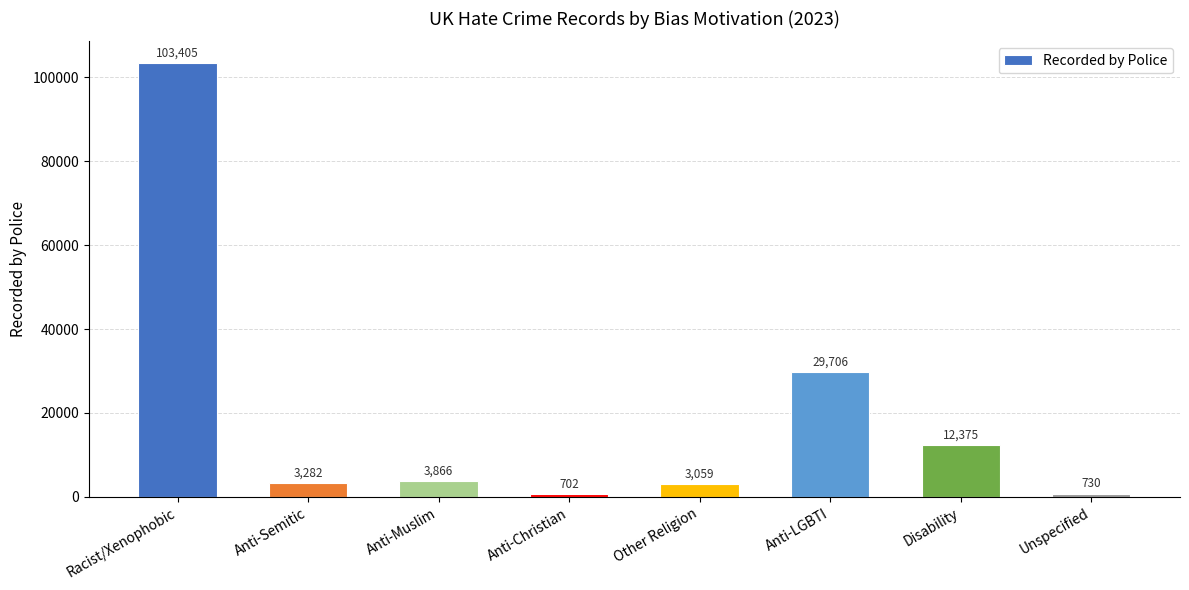

List the labels in order of value, smallest first.

Anti-Christian, Unspecified, Other Religion, Anti-Semitic, Anti-Muslim, Disability, Anti-LGBTI, Racist/Xenophobic